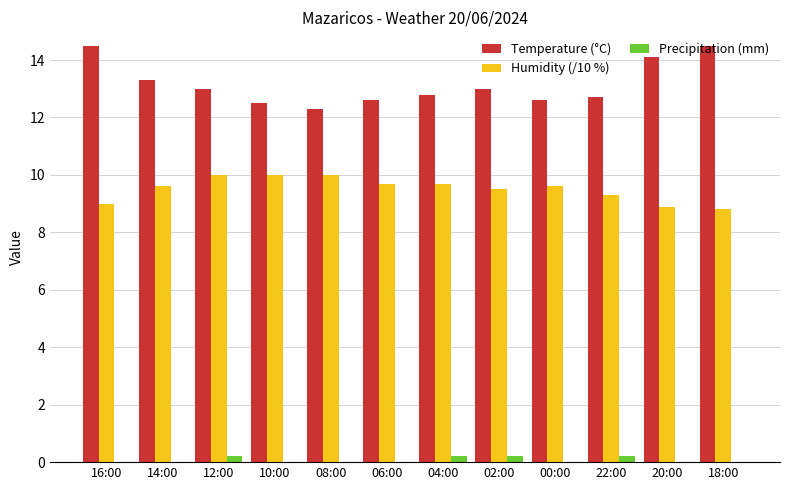

Count the number of categories in the chart.

12